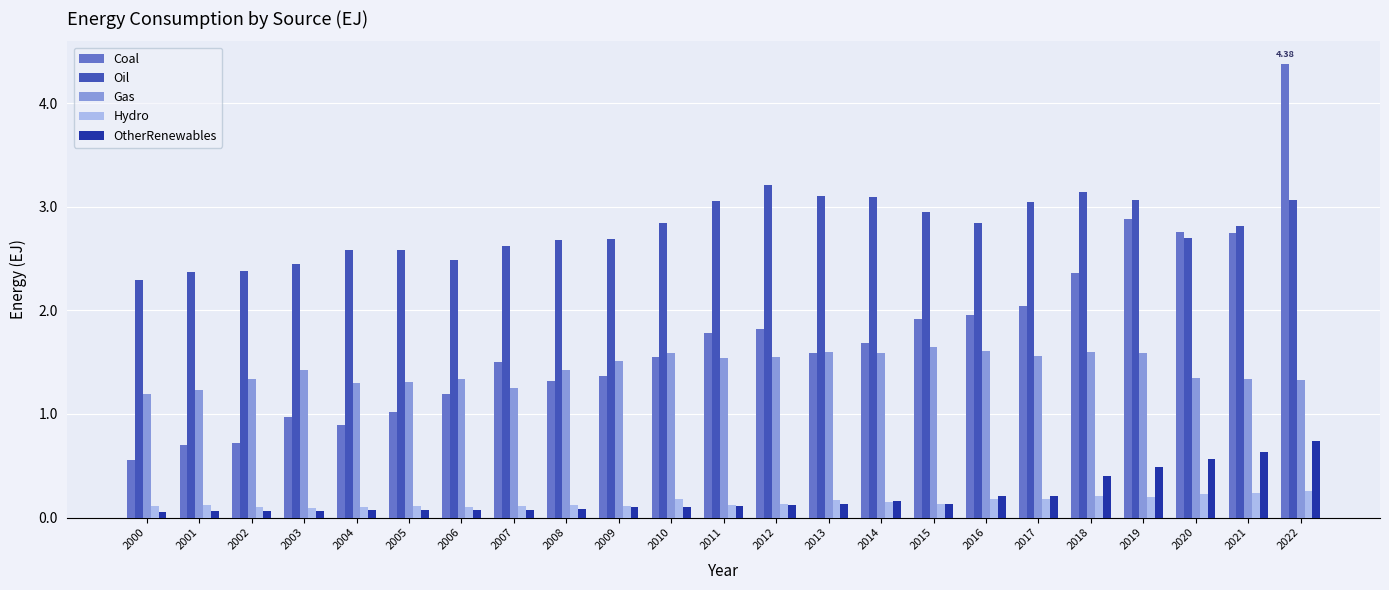

At which label does Coal first exceed 1?

2005